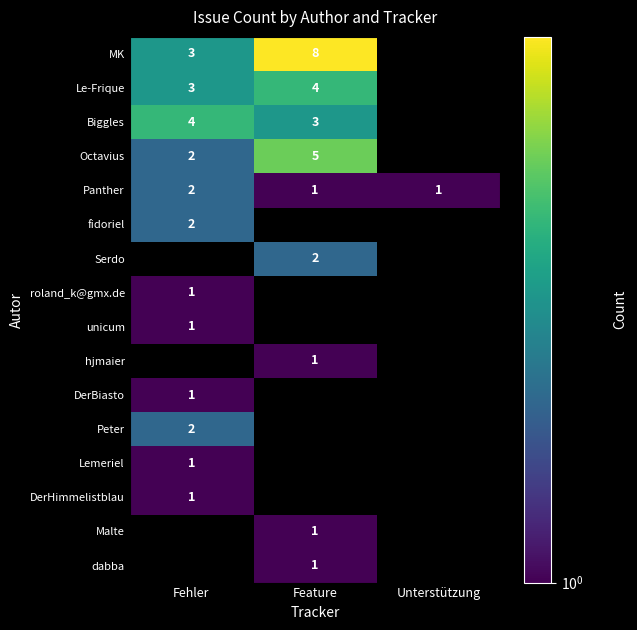

What is the smallest value displayed?

1.0